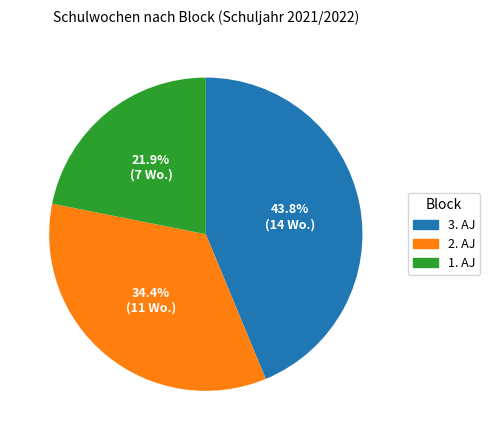

To the nearest percent, what is the average slice percentage?

33%